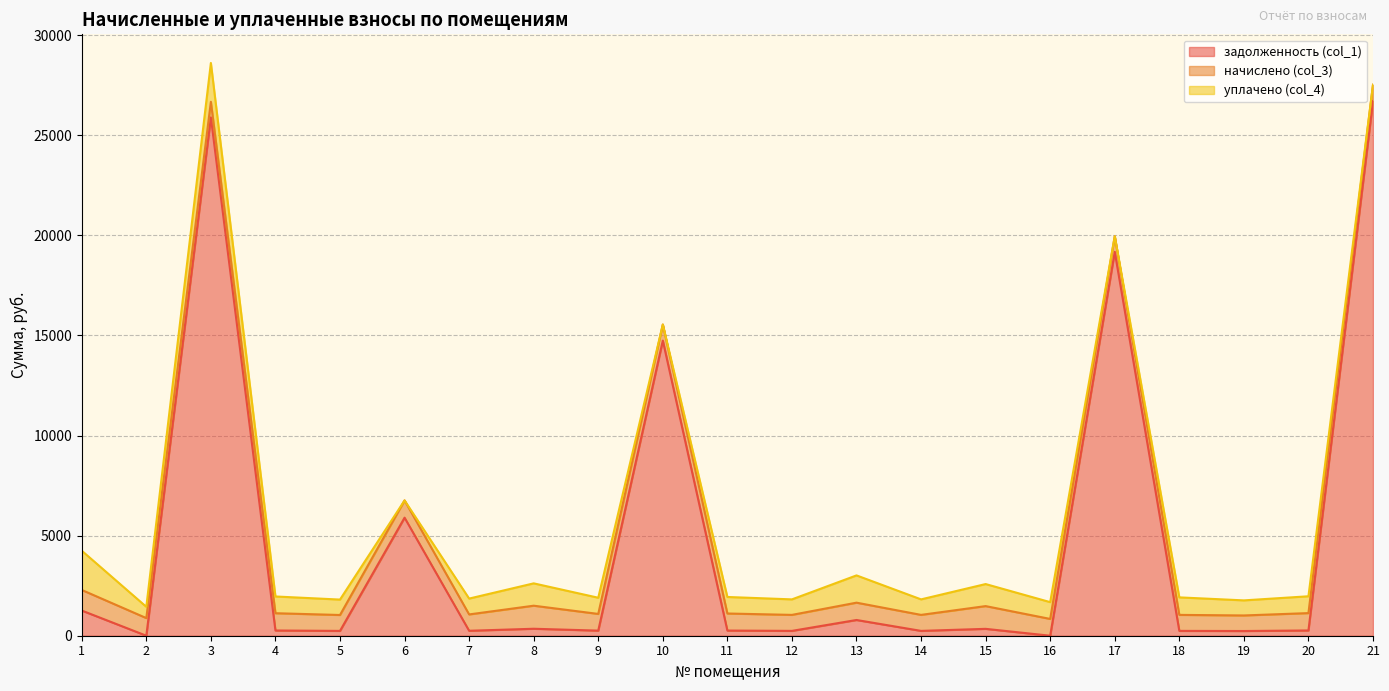

True or false: начислено (col_3) and уплачено (col_4) intersect in this chart.

True